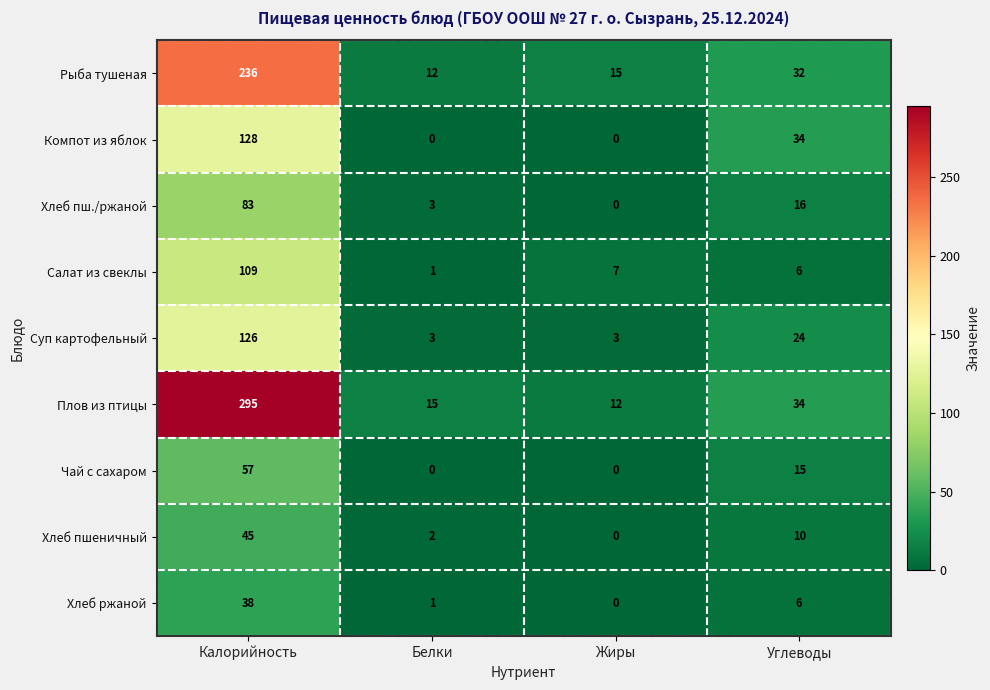

At which category is the sum across all series the highest?

Калорийность